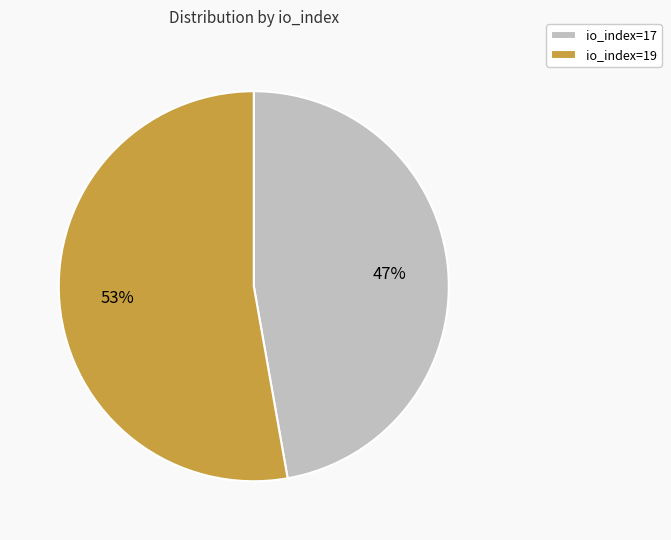

Rank the categories by value from highest to lowest.

io_index=19, io_index=17